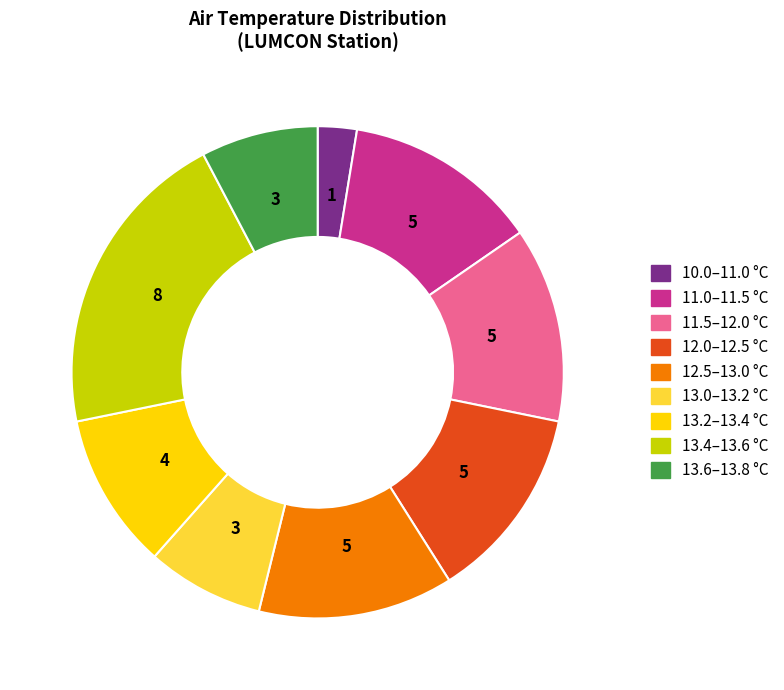

Is the sum of 13.6–13.8 °C and 12.0–12.5 °C greater than half?

No